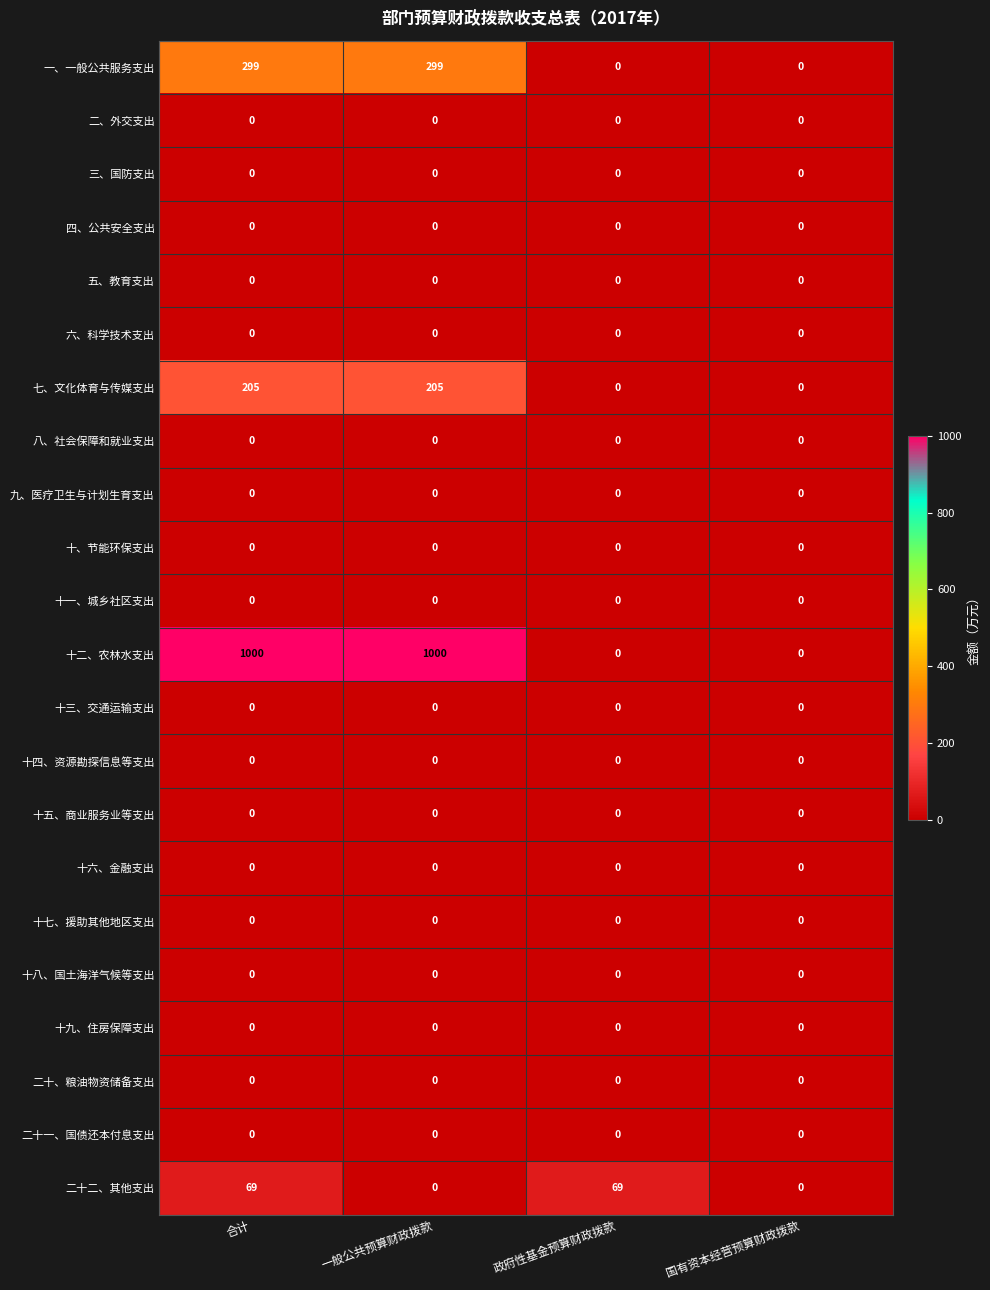

What is the maximum value shown in the chart?

1000